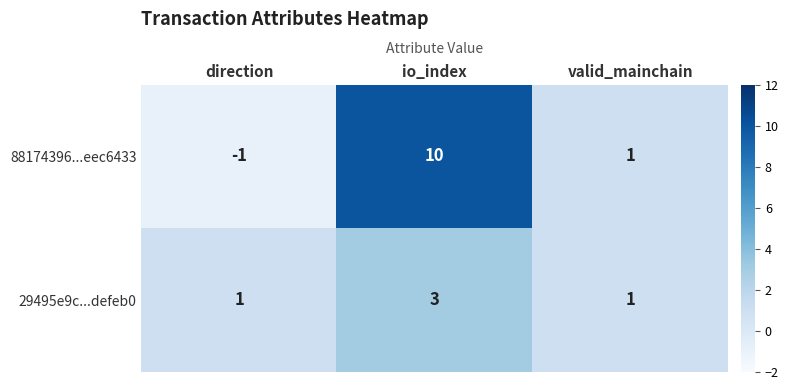

How many 88174396...eec6433 values are between -1 and 10?

3